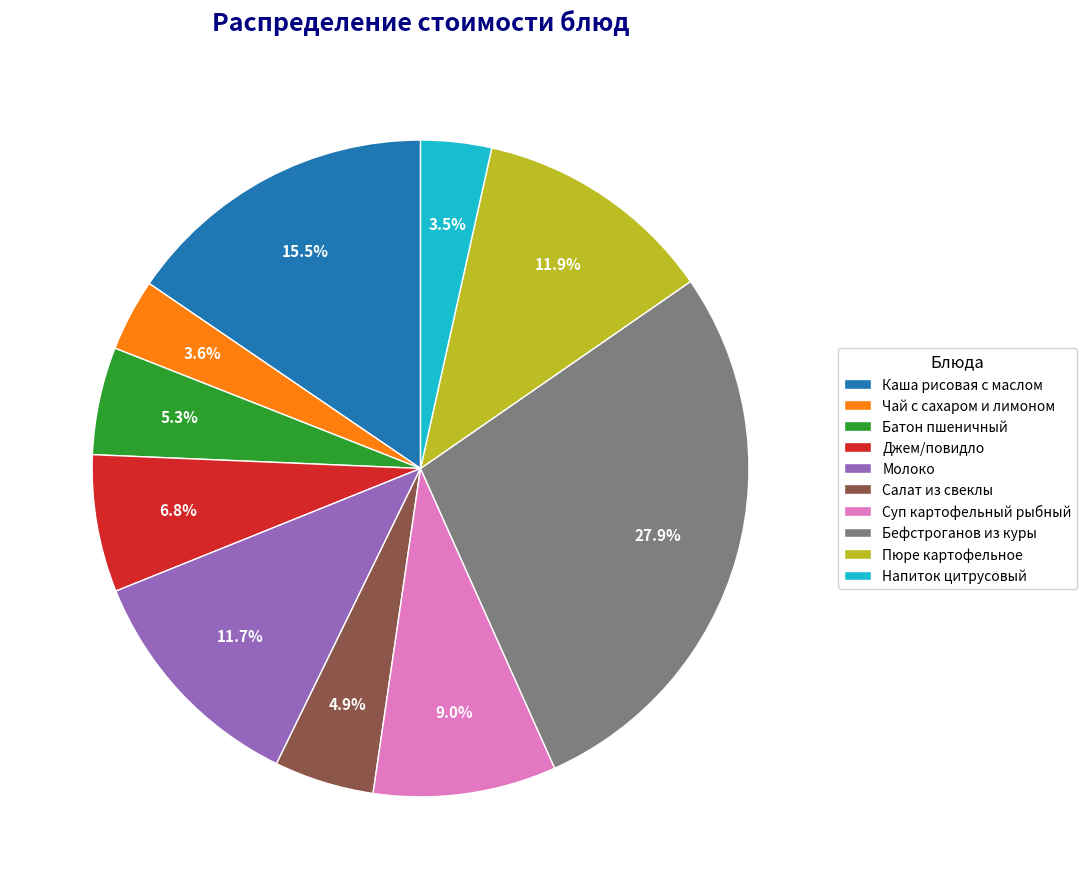

True or false: Пюре картофельное accounts for 3% of the total.

False